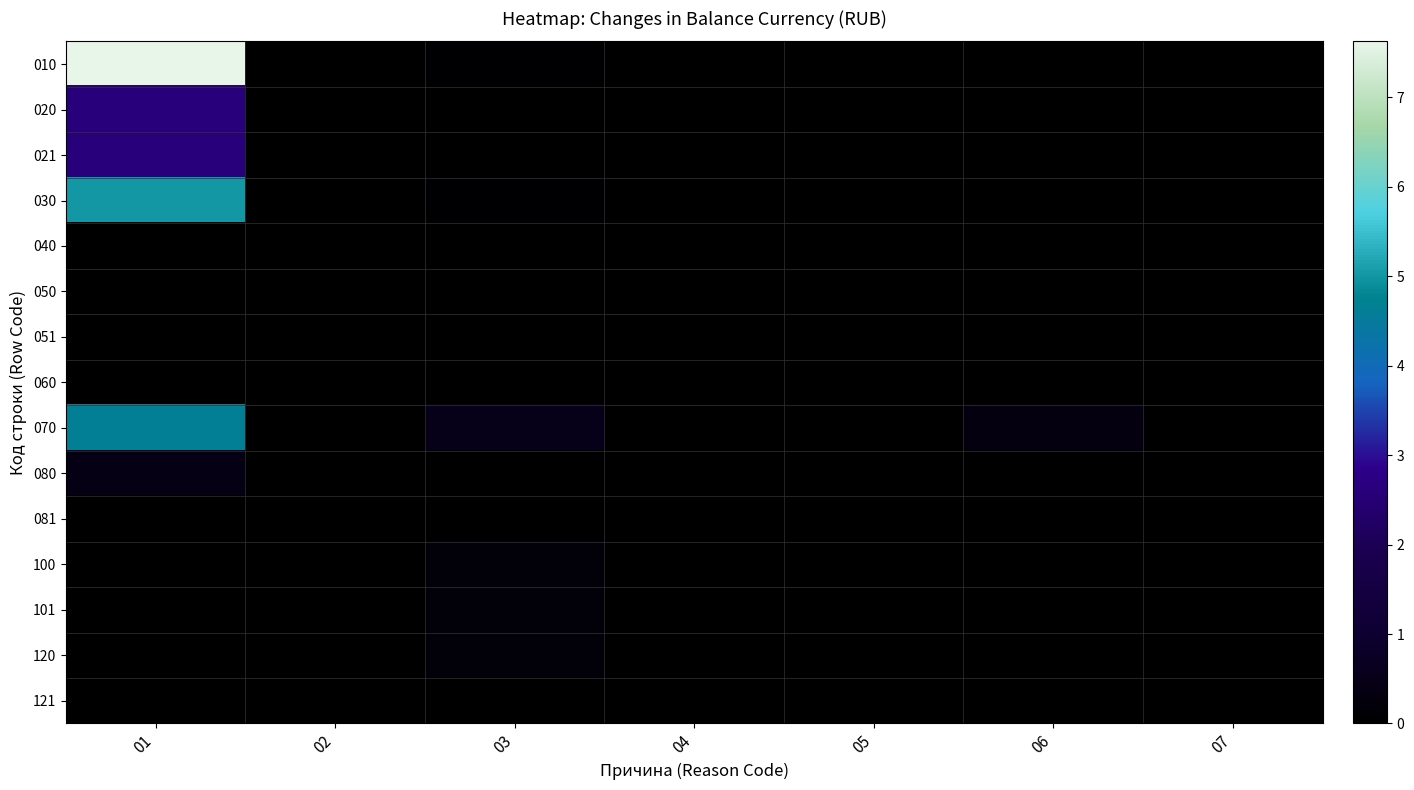

Which series has the widest spread of values?

010